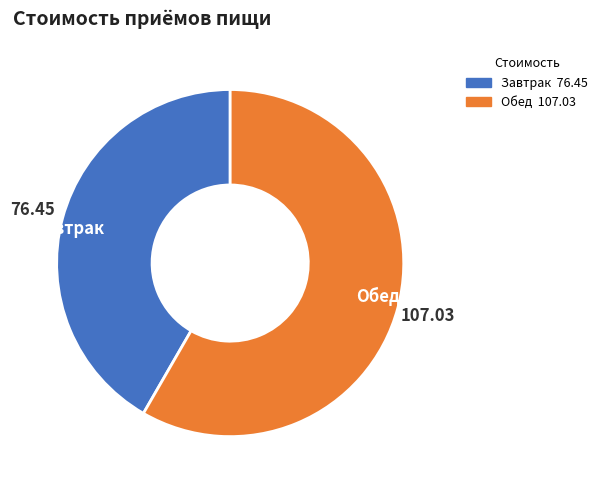

Approximately how many times larger is the value at Завтрак compared to Обед?

0.7